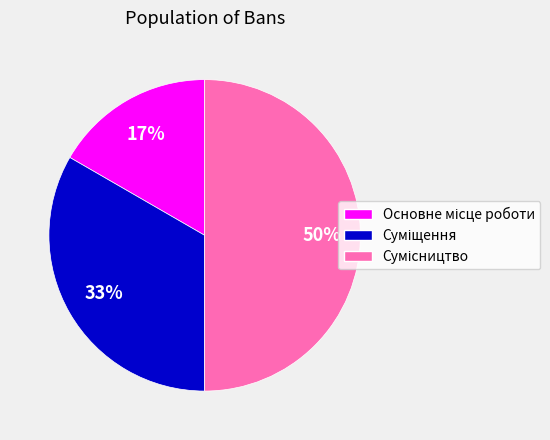

How many slices are in this pie chart?

3